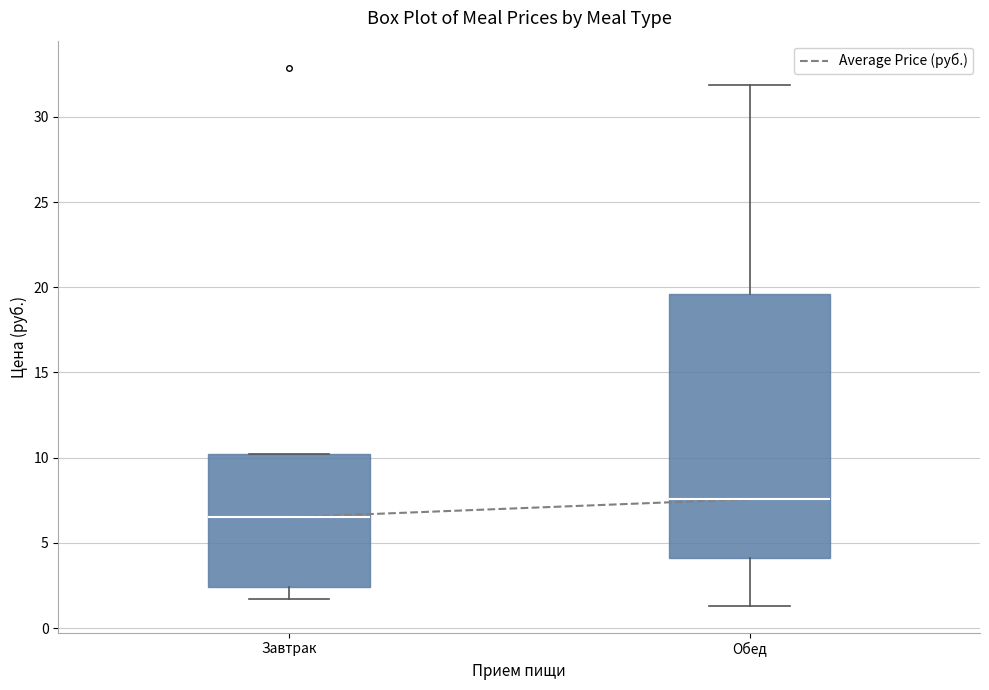

Which box's median line is the highest?

Обед